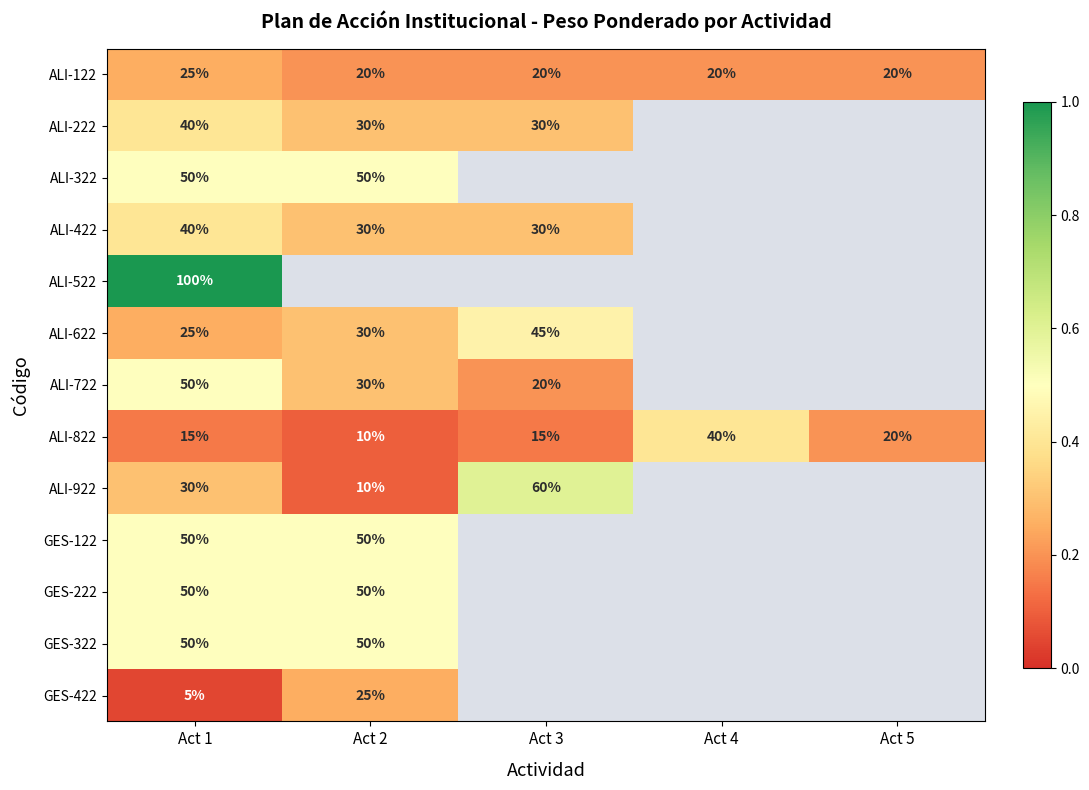

What is the spread (max minus min) of values at Act 1?

95.0